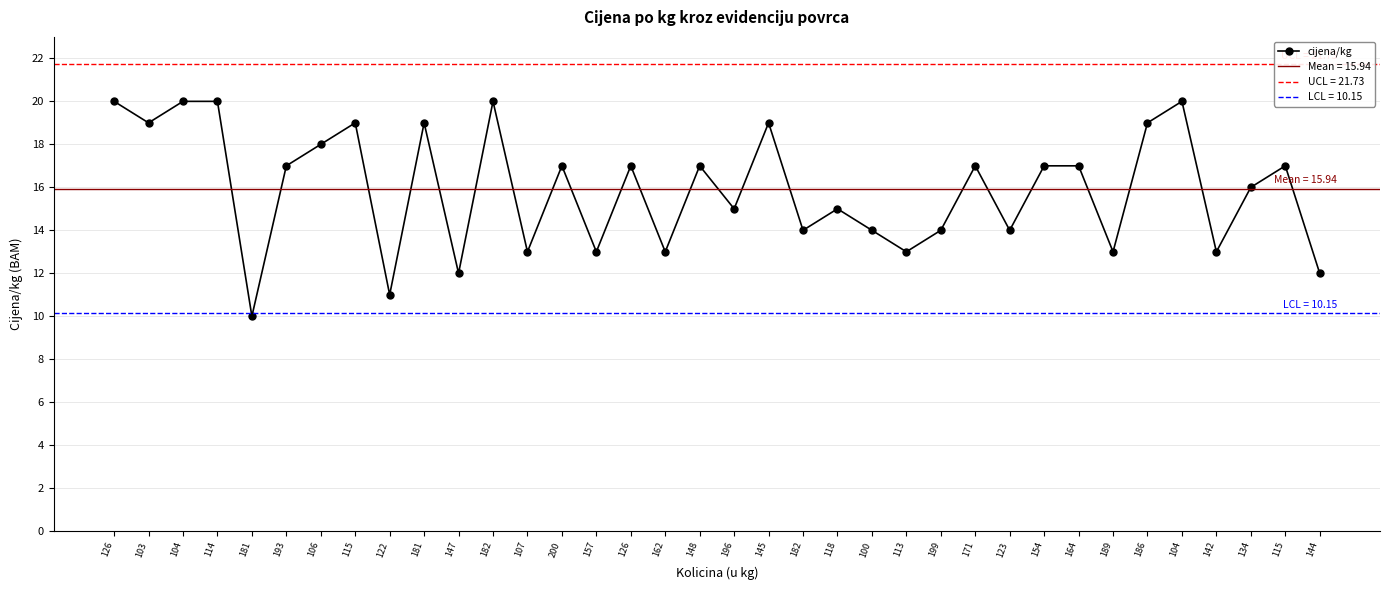

Reading left to right, extract all data points from this chart.

126=20	103=19	104=20	114=20	181=10	193=17	106=18	115=19	122=11	181=19	147=12	182=20	107=13	200=17	157=13	126=17	162=13	148=17	196=15	145=19	182=14	118=15	100=14	113=13	199=14	171=17	123=14	154=17	164=17	189=13	186=19	104=20	142=13	134=16	115=17	144=12